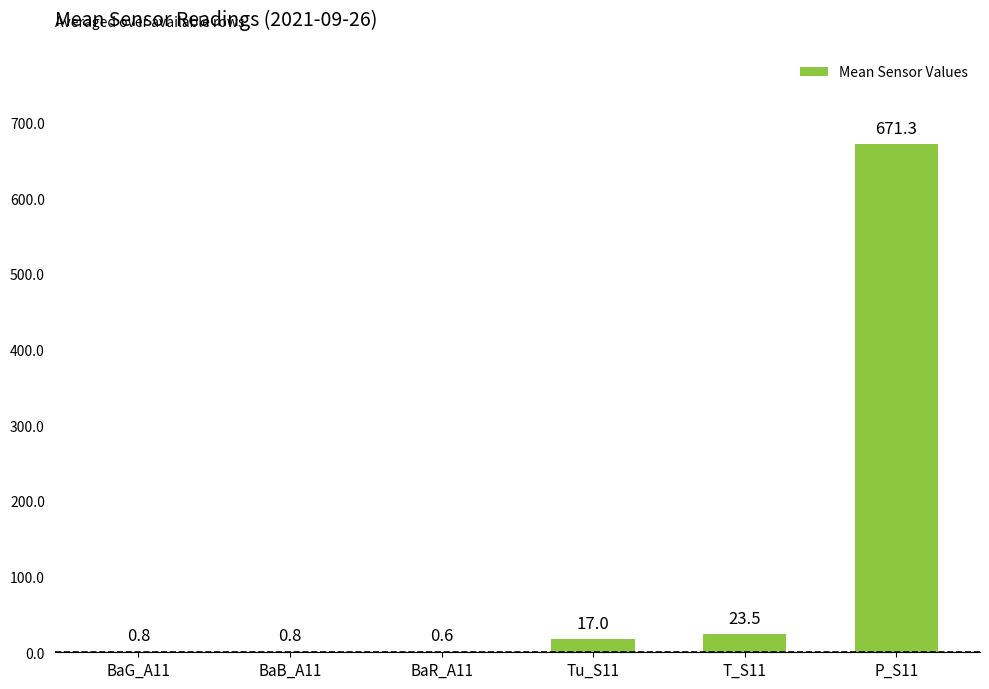

How many distinct data groups are displayed?

1